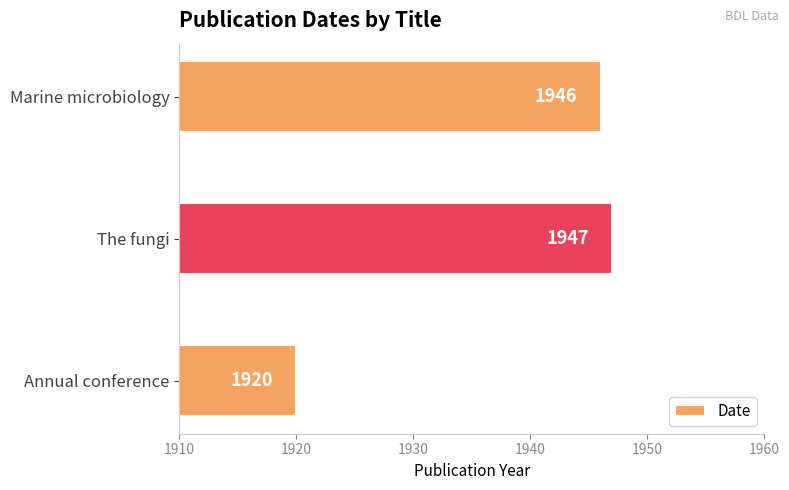

At which label is the value closest to 1933?

Annual conference